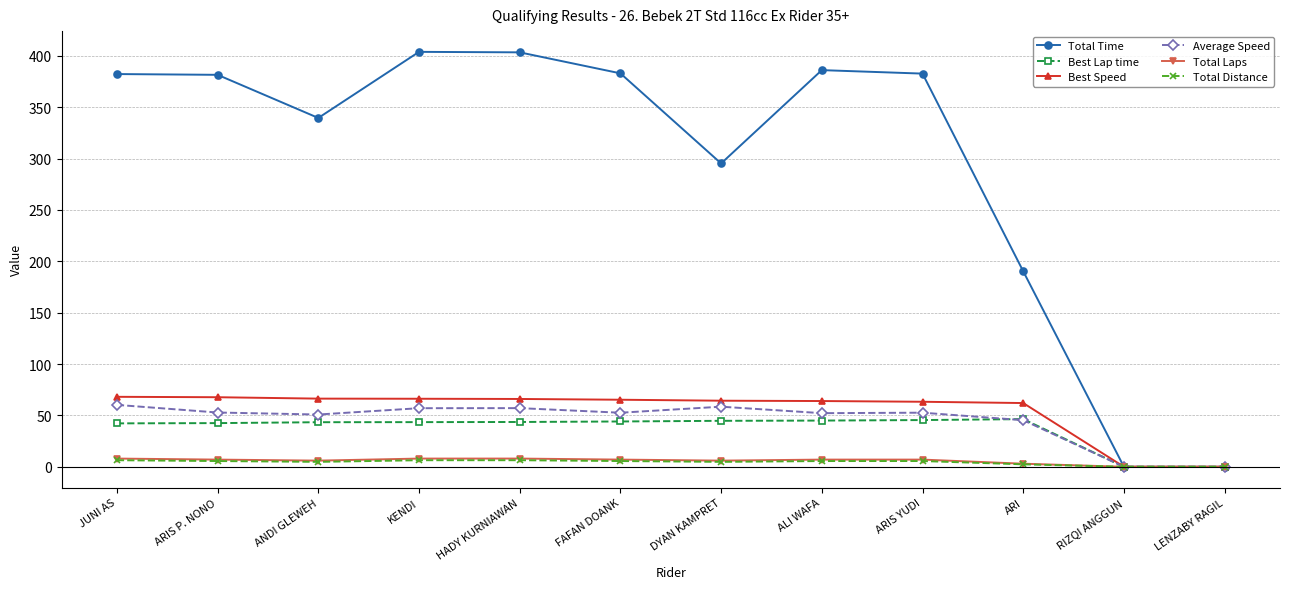

Is it true that Best Speed equals 64.0 at ALI WAFA?

True